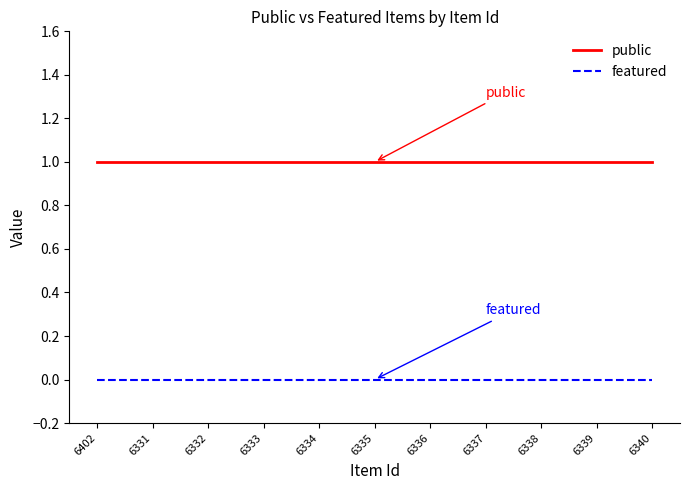

List the series in order of their overall mean, highest first.

public, featured